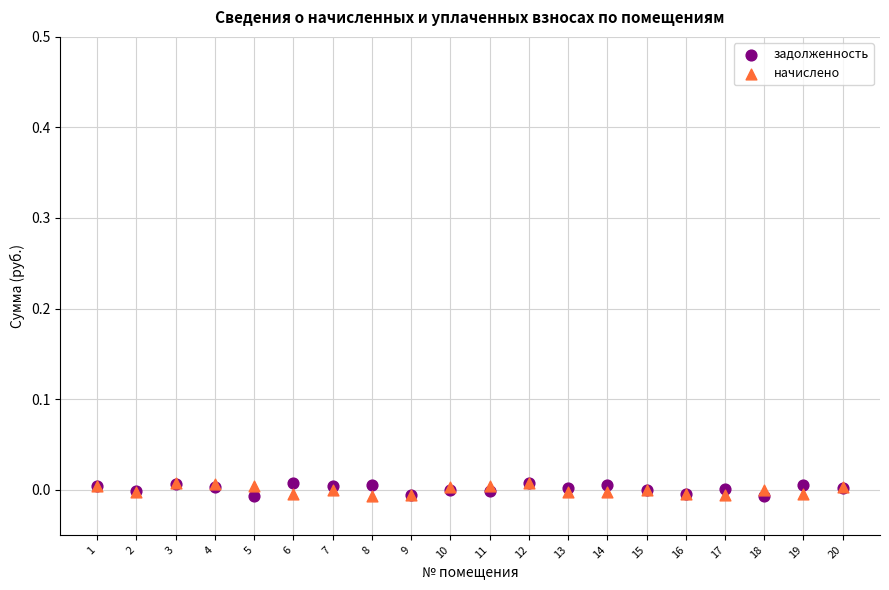

What are all the series names shown in the legend?

задолженность, начислено